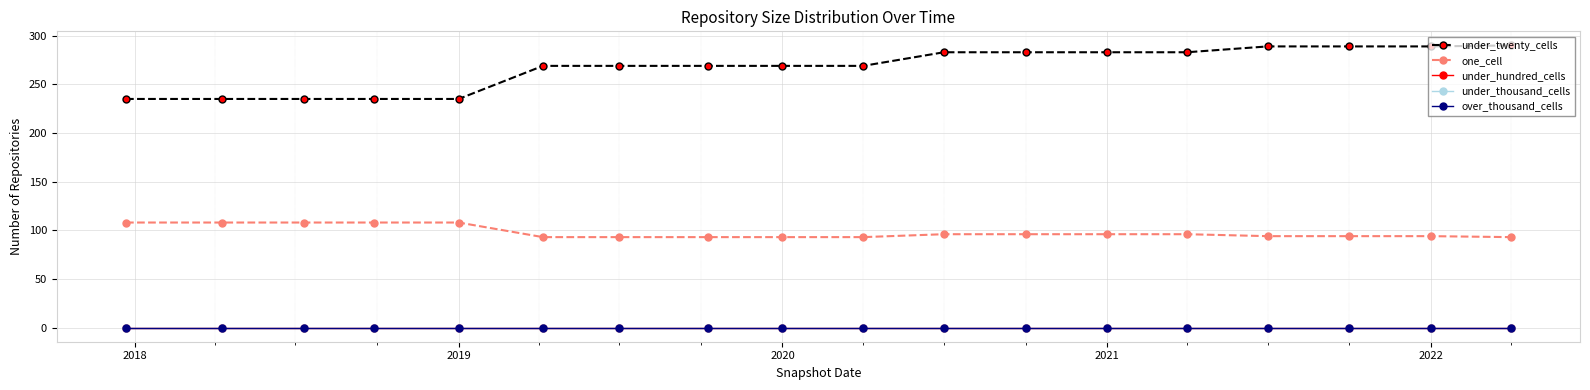

True or false: under_twenty_cells and under_hundred_cells intersect in this chart.

False